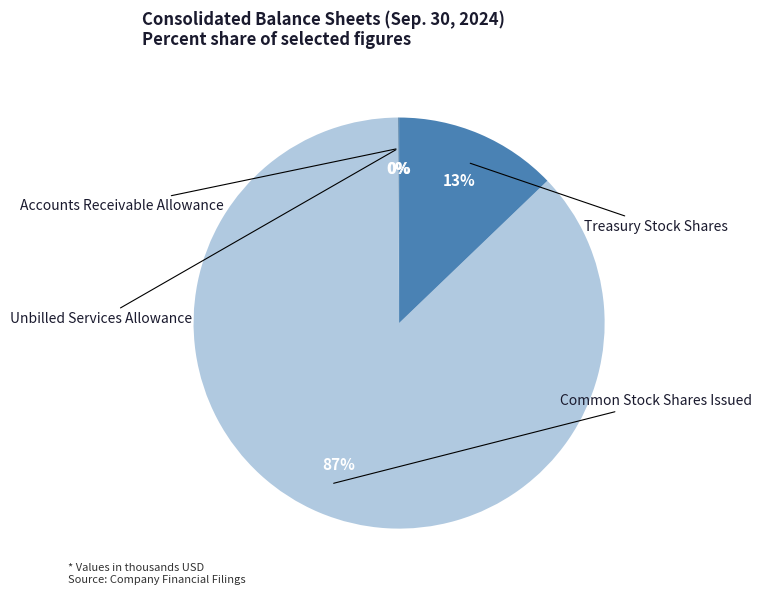

Is there any slice that represents more than half of the pie?

Yes